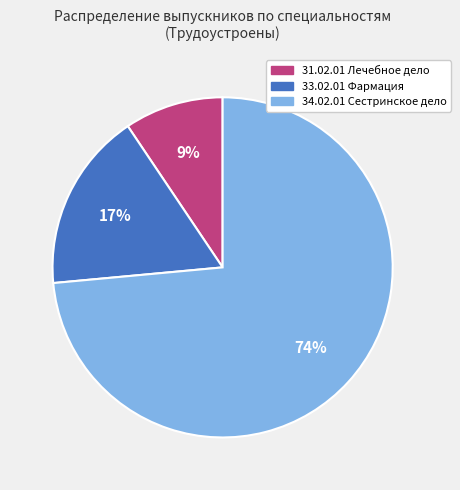

What percentage is the 34.02.01 Сестринское дело slice, to the nearest percent?

74%